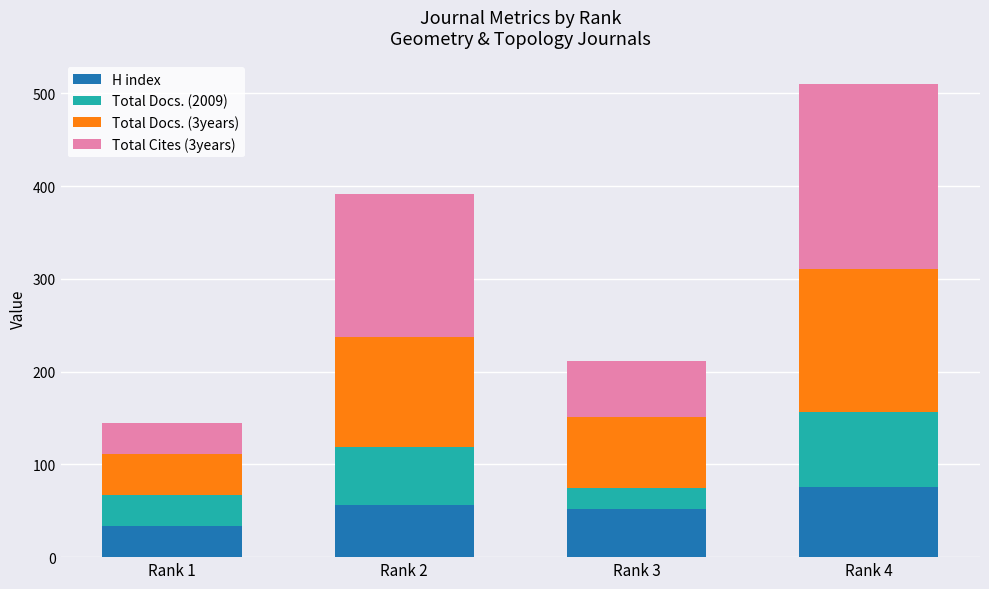

What is the value of the H index bar at the 2nd from the left?

56